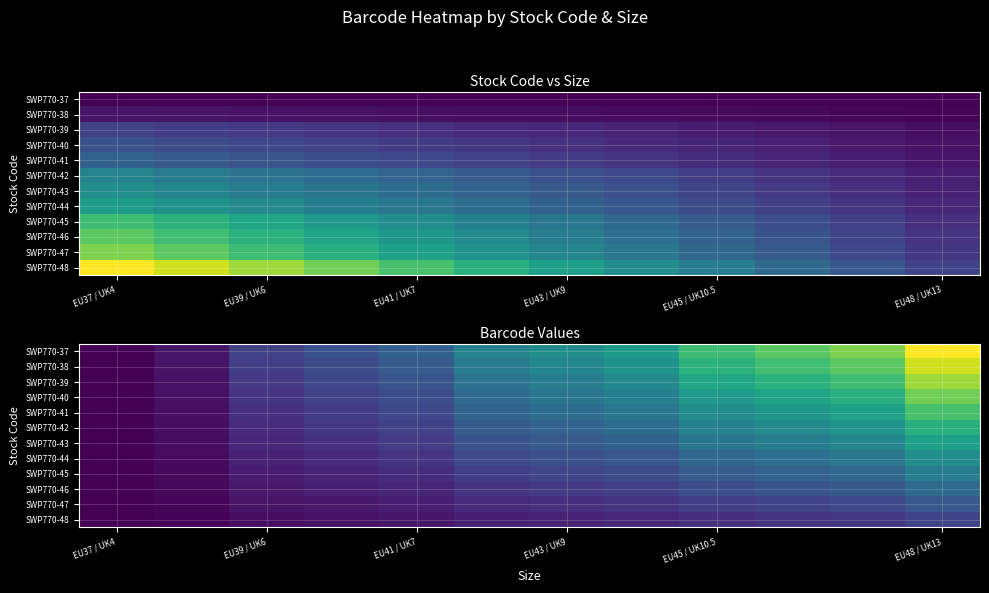

Count the number of categories in the chart.

12